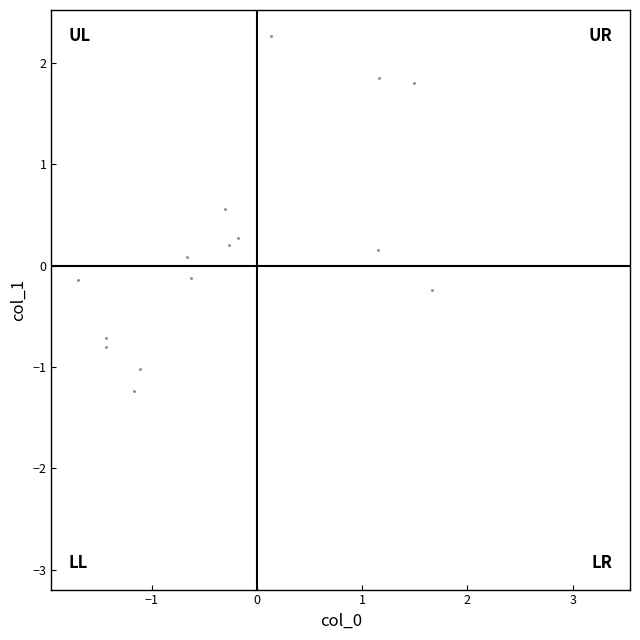

What is the range of X values (max minus min)?

5.0